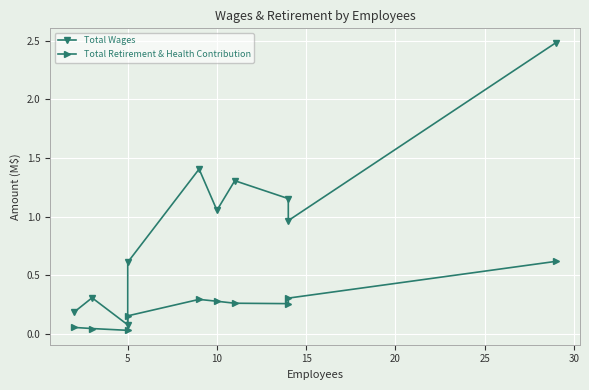

What is the difference between the maximum and minimum values in the Total Retirement & Health Contribution series?

0.6